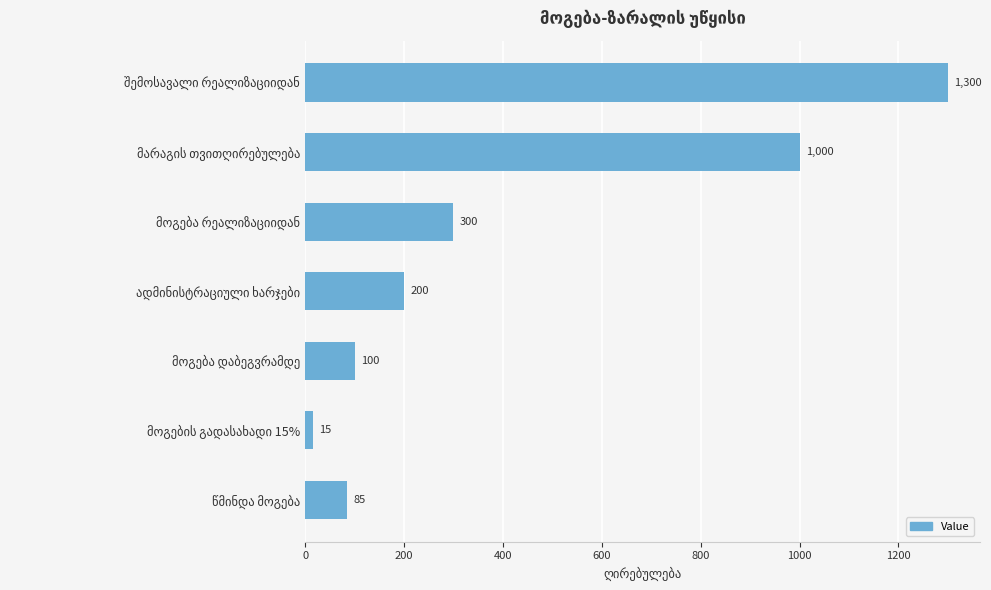

What is the sum of all values?

3000